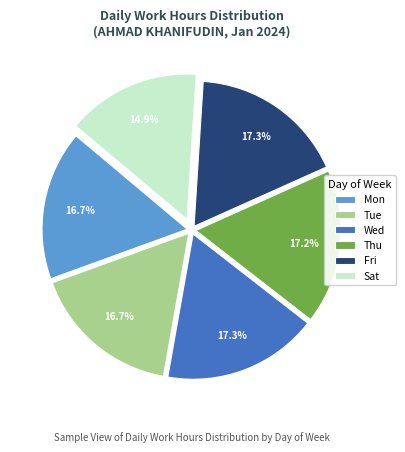

Which slice is the smallest?

Sat